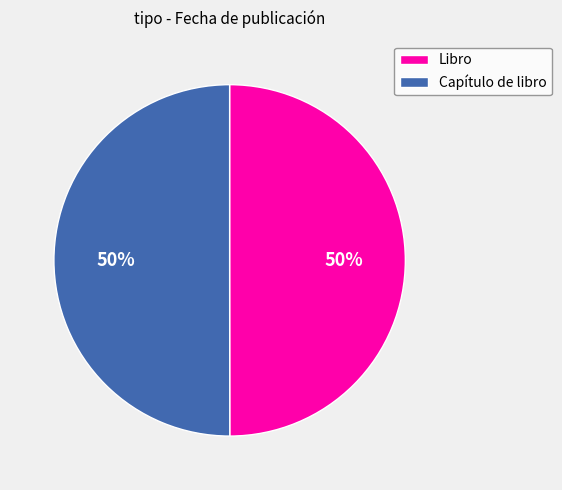

What is the ratio of the value at Capítulo de libro to the value at Libro?

1.0